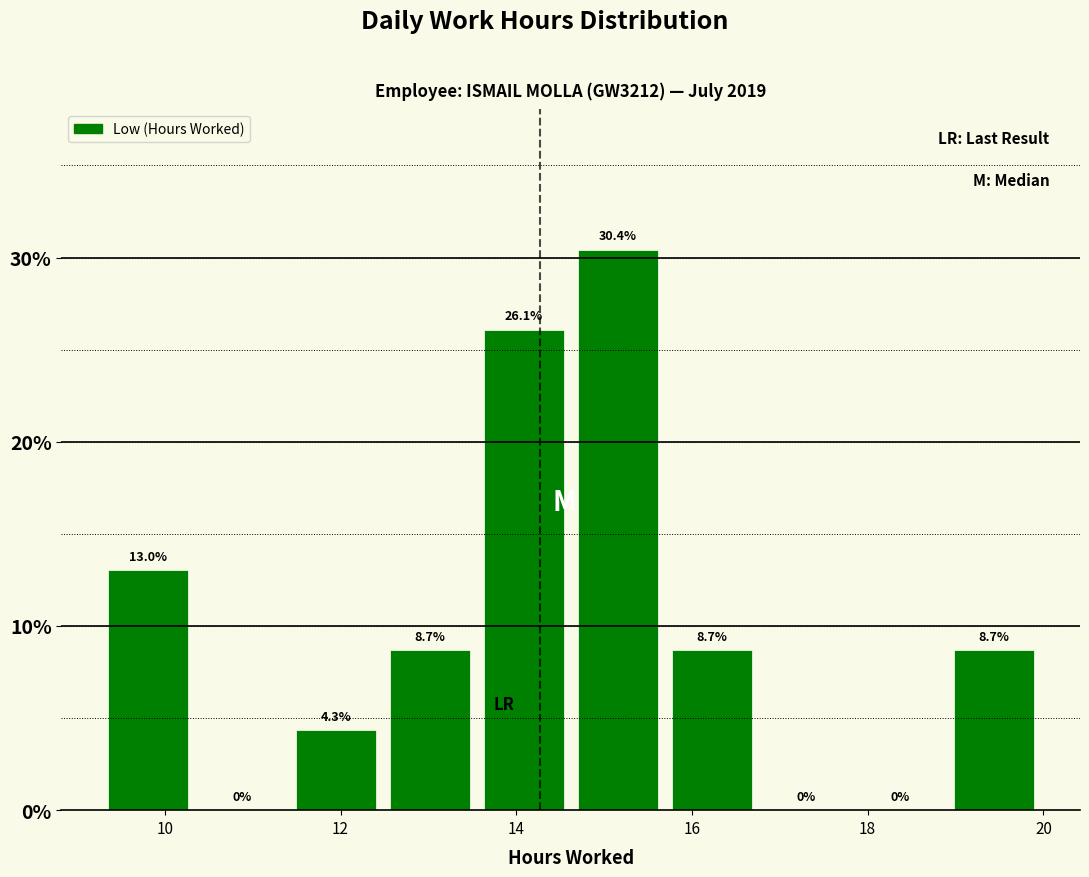

Reading left to right, transcribe this chart: for each bar, give the range it covers on the x-axis and its height. The bar edges are not printed on the chart, so give them approximately, as read against the axis.

9.2 to 10.4: 13.0
10.4 to 11.4: 0.0
11.4 to 12.4: 4.3
12.4 to 13.6: 8.7
13.6 to 14.6: 26.1
14.6 to 15.6: 30.4
15.6 to 16.8: 8.7
16.8 to 17.8: 0.0
17.8 to 19.0: 0.0
19.0 to 20.0: 8.7